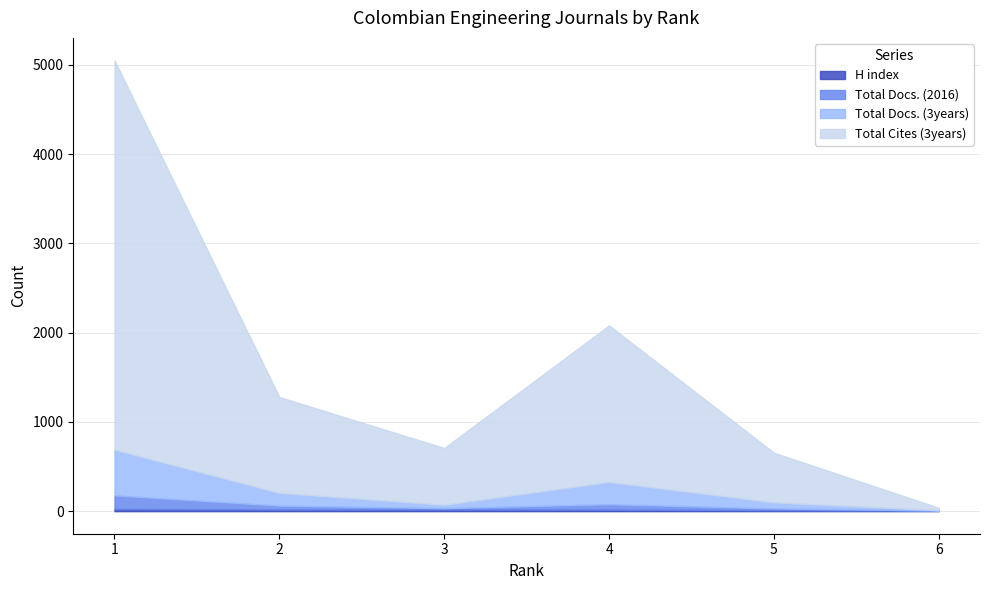

What is the value of the Total Docs. (3years) point at the 2nd from the left?

143